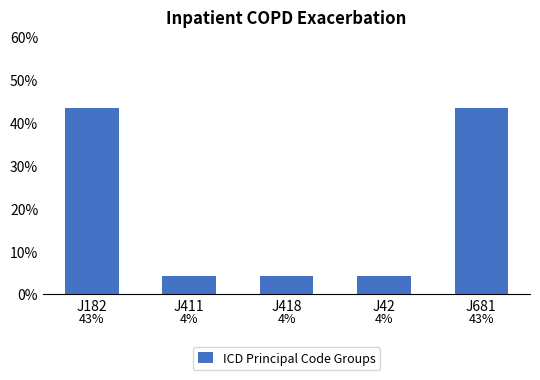

Reading left to right, list all the values displayed in this chart.

0.4	0.0	0.0	0.0	0.4